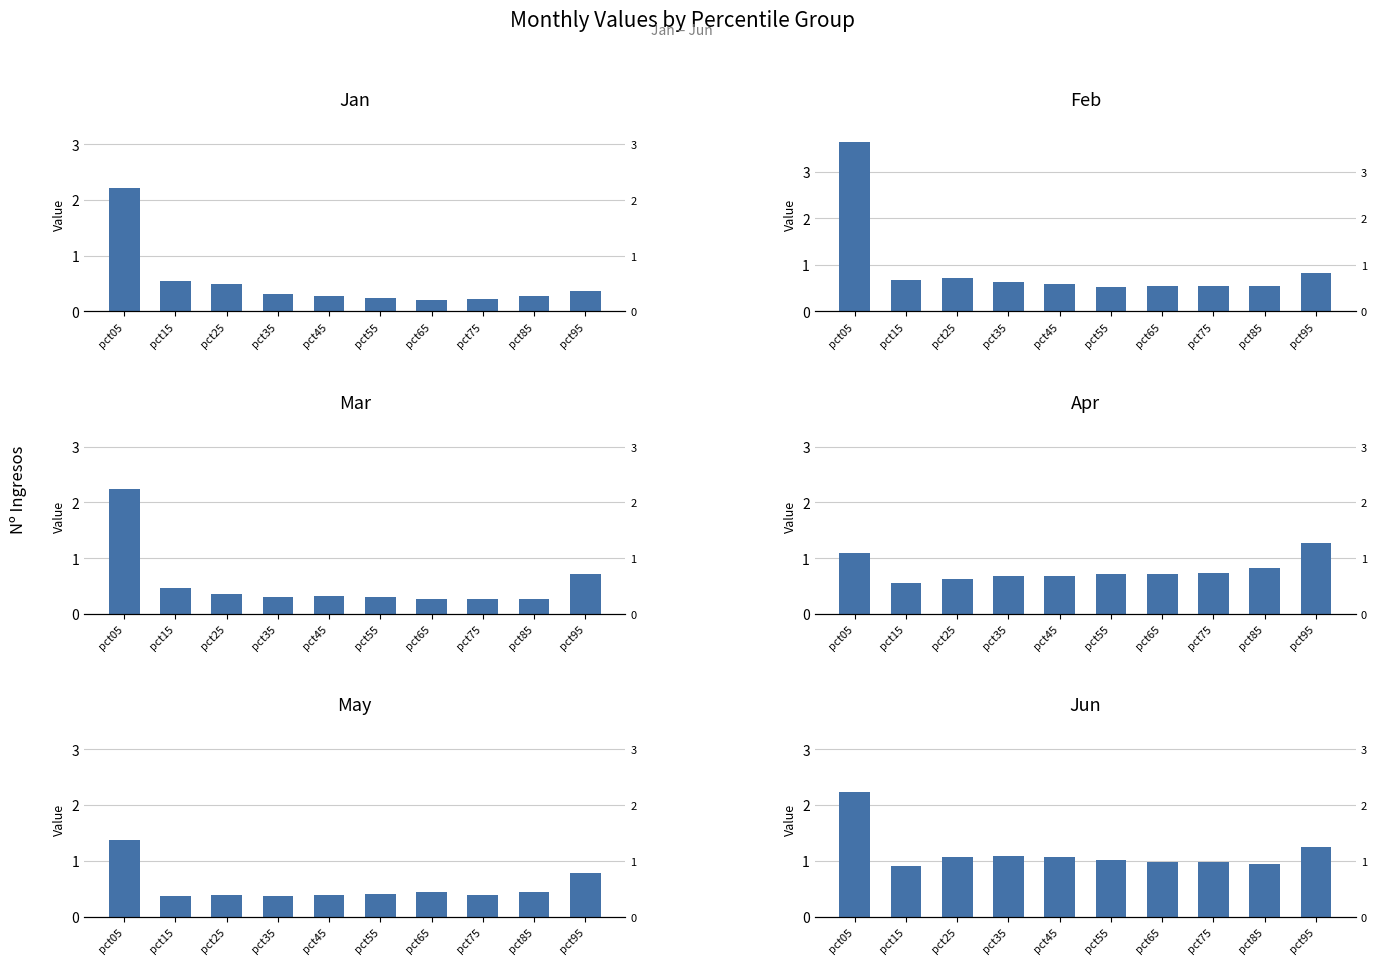

How many bars are there in each group?

6